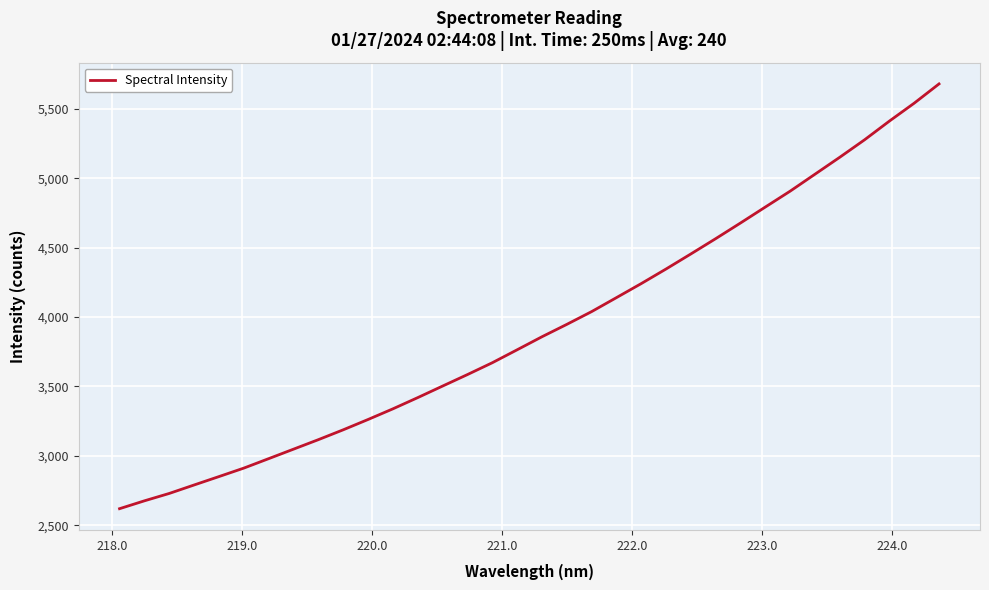

What is the maximum value shown in the chart?

5681.4